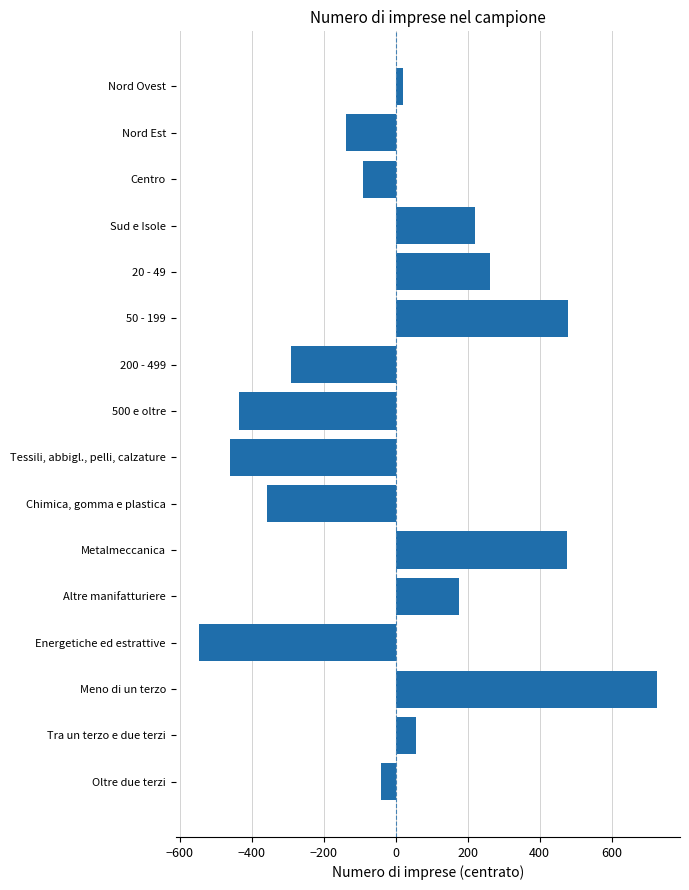

Is it true that the value at Tessili, abbigl., pelli, calzature is -459.5?

True